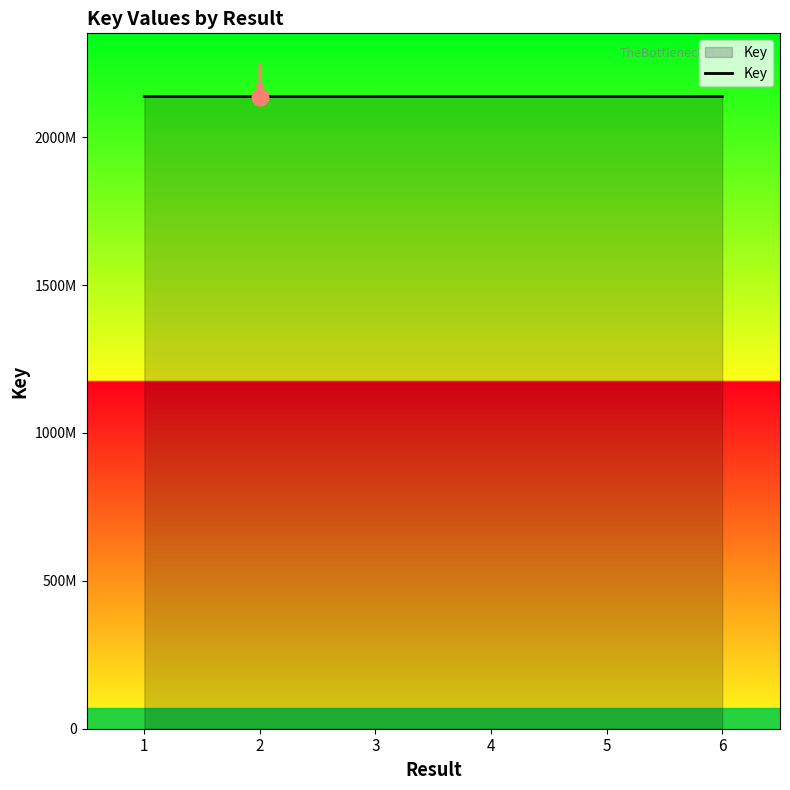

Does the chart have visible grid lines?

No